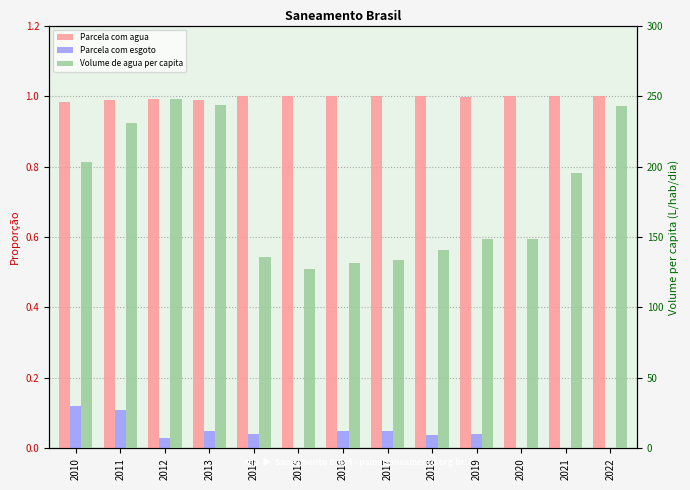

What is the value of the Volume de agua per capita bar at the 7th from the left?

131.9